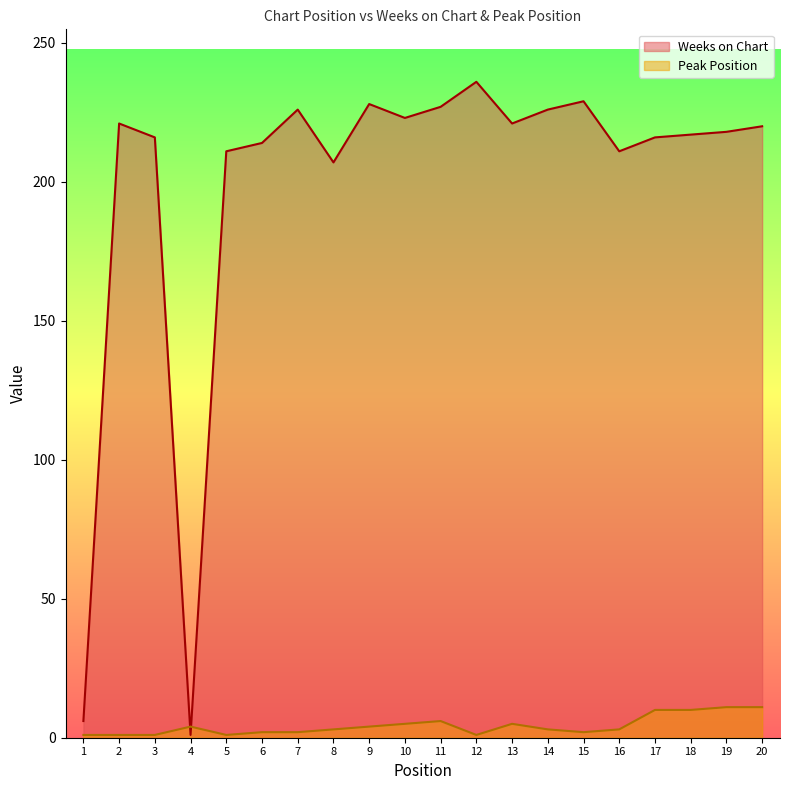

Which series ends up on top after the final intersection of Weeks on Chart and Peak Position?

Weeks on Chart